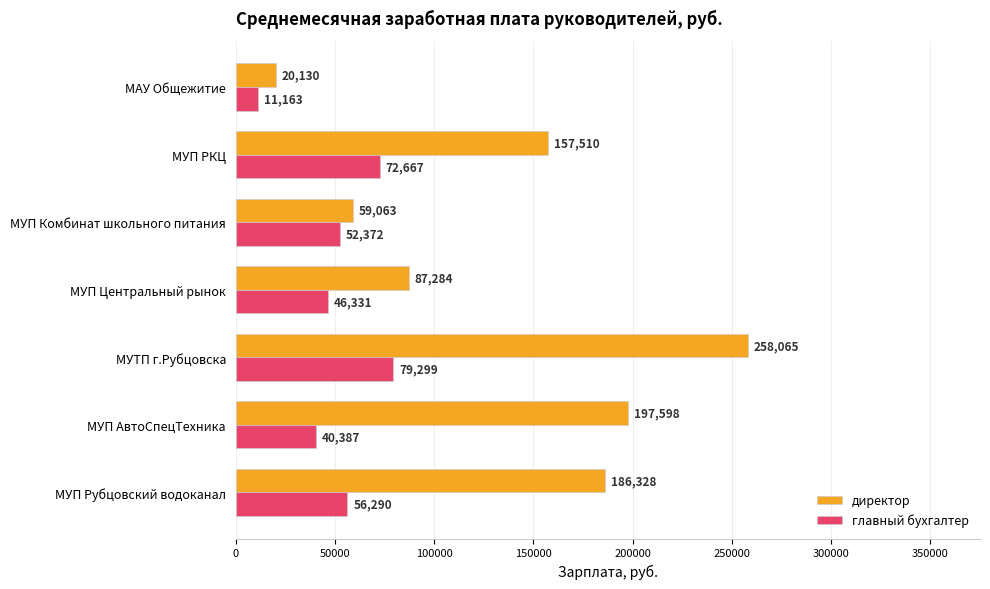

How many values in the директор series are below 157510?

3